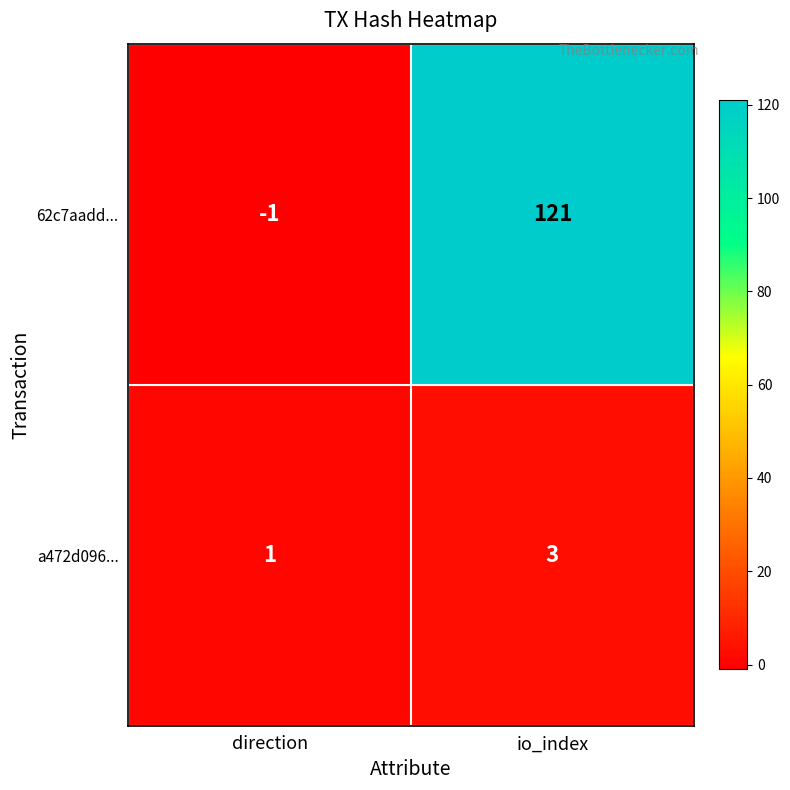

List the series in order of their peak value, highest first.

62c7aadd..., a472d096...